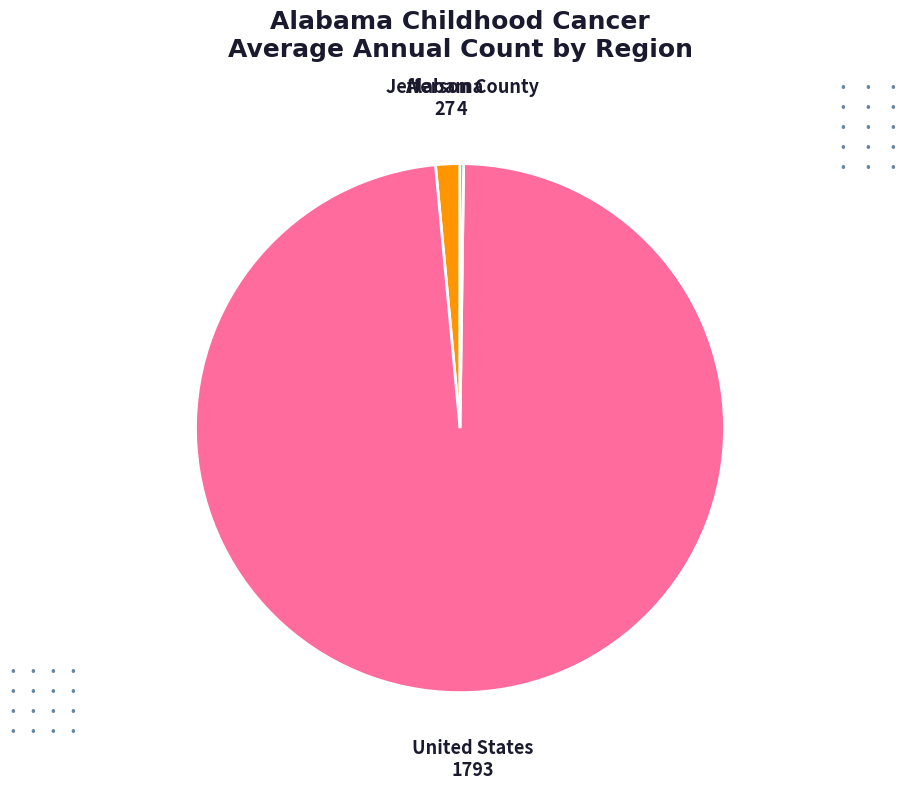

Between United States and Alabama, which is larger?

United States